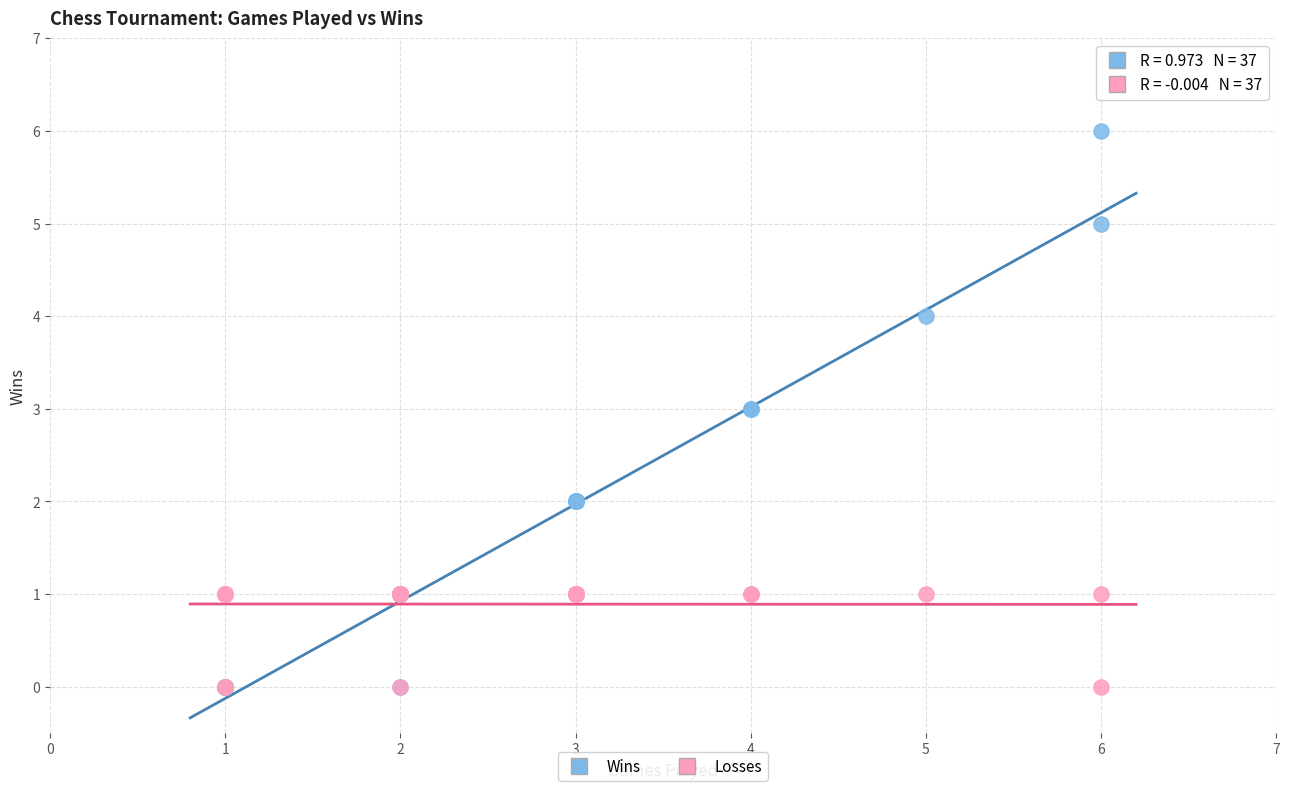

What are all the series names shown in the legend?

Wins, Losses